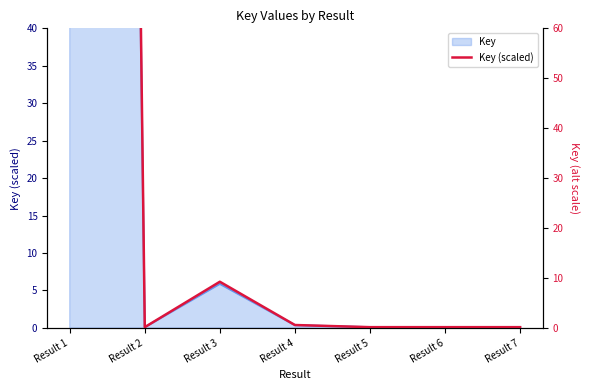

What is the change in value from Result 1 to Result 3?

-1155.8